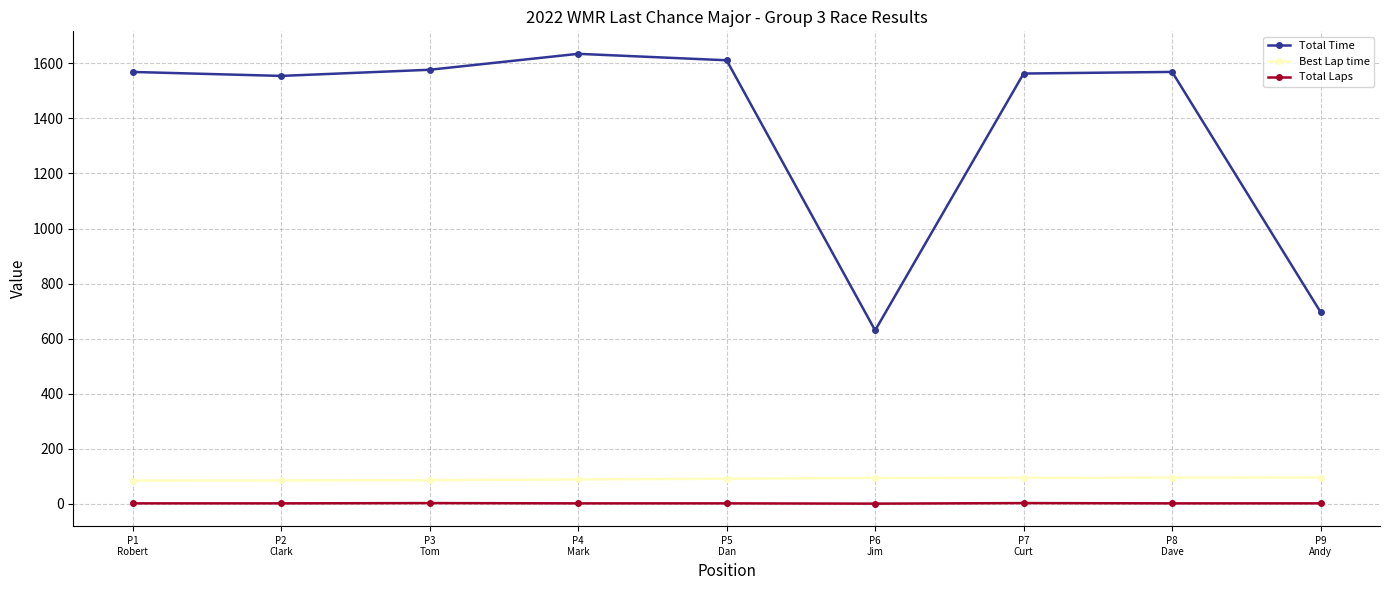

What is the minimum value for Total Time?

630.0